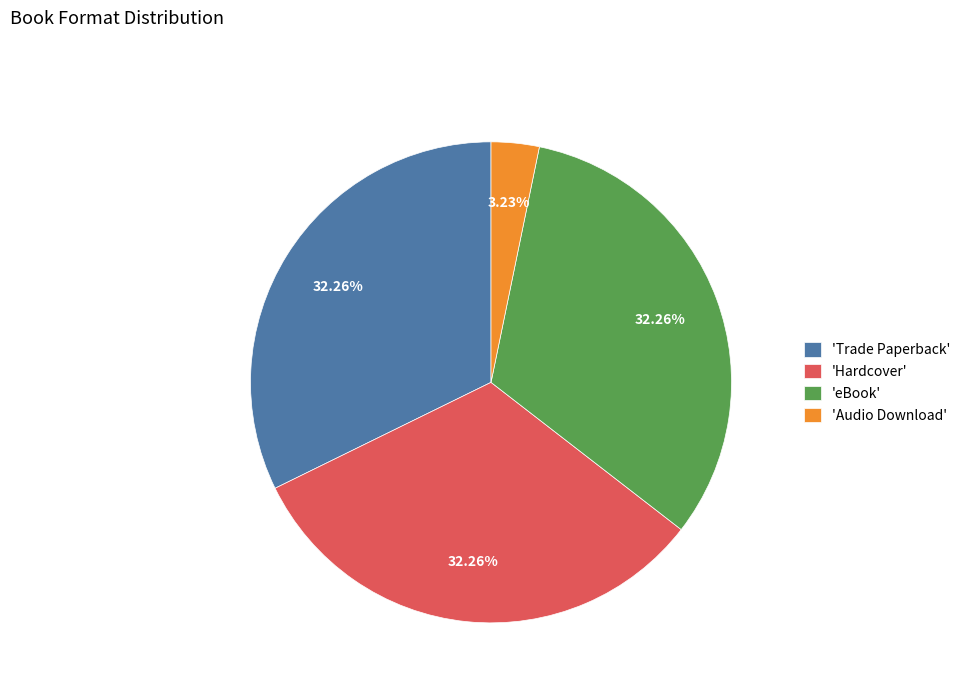

Combined, do 'eBook' and 'Hardcover' account for over 50%?

Yes